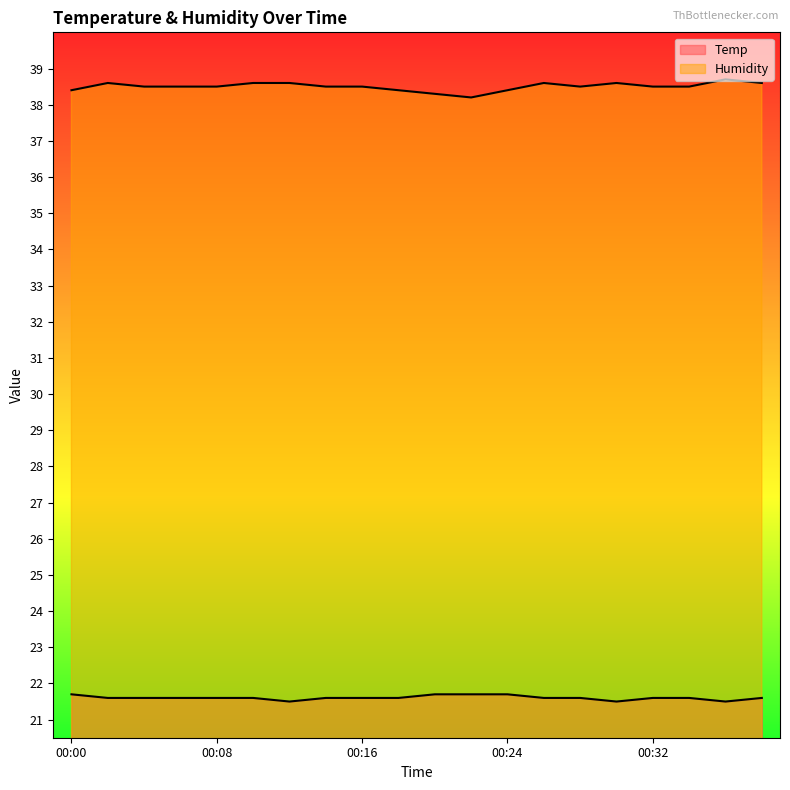

What is the value of the Humidity line point at the 6th from the left?

38.6